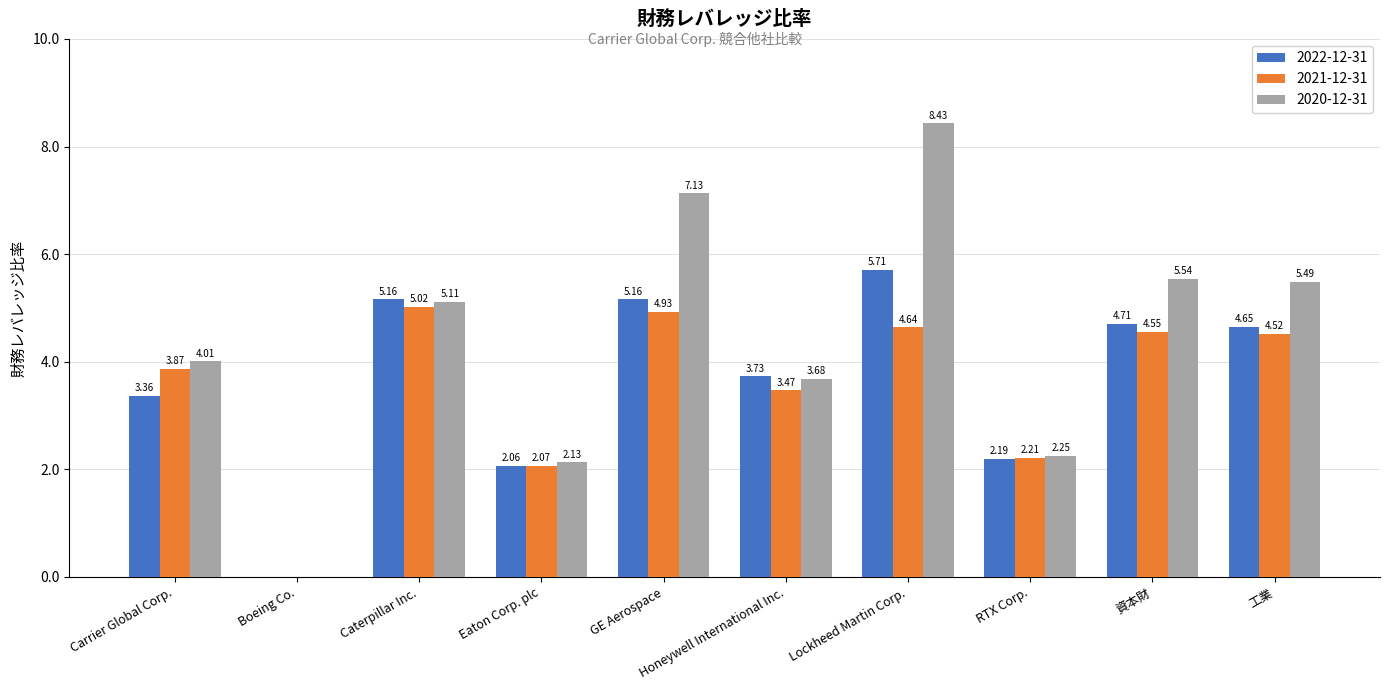

What is the maximum value for 2021-12-31?

5.0